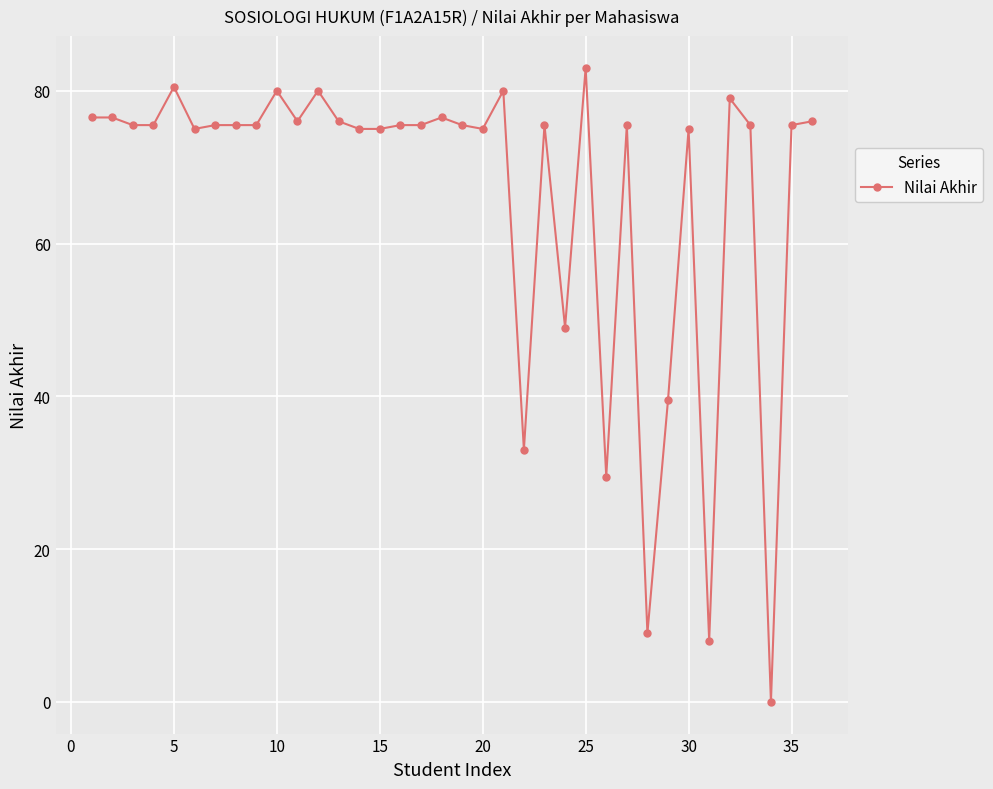

Reading right to left, extract all data points from this chart.

76.0	75.5	0.0	75.5	79.0	8.0	75.0	39.5	9.0	75.5	29.5	83.0	49.0	75.5	33.0	80.0	75.0	75.5	76.5	75.5	75.5	75.0	75.0	76.0	80.0	76.0	80.0	75.5	75.5	75.5	75.0	80.5	75.5	75.5	76.5	76.5